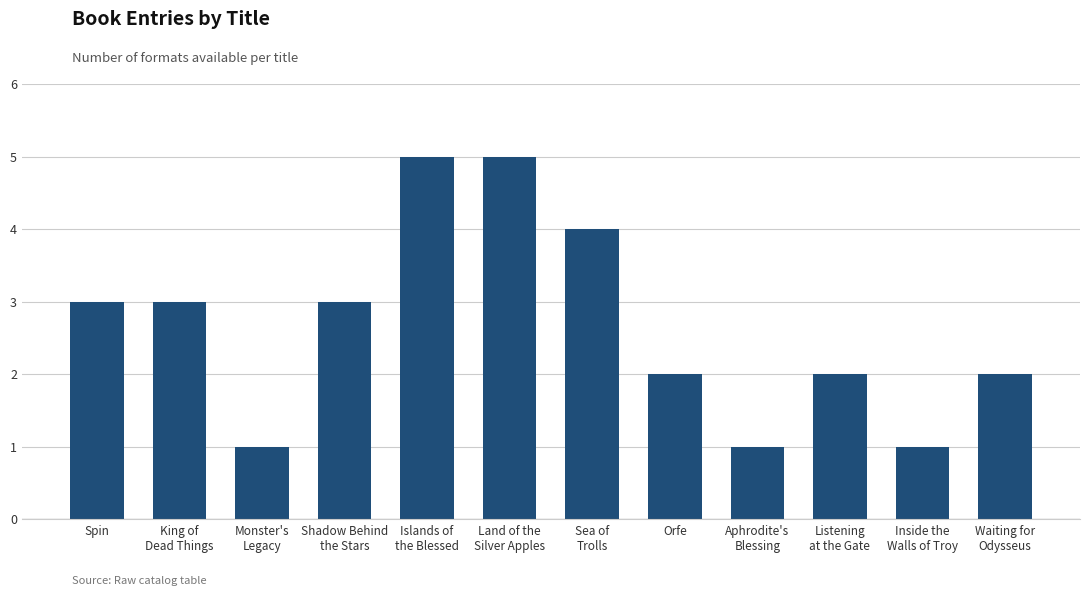

What is the maximum value shown in the chart?

5